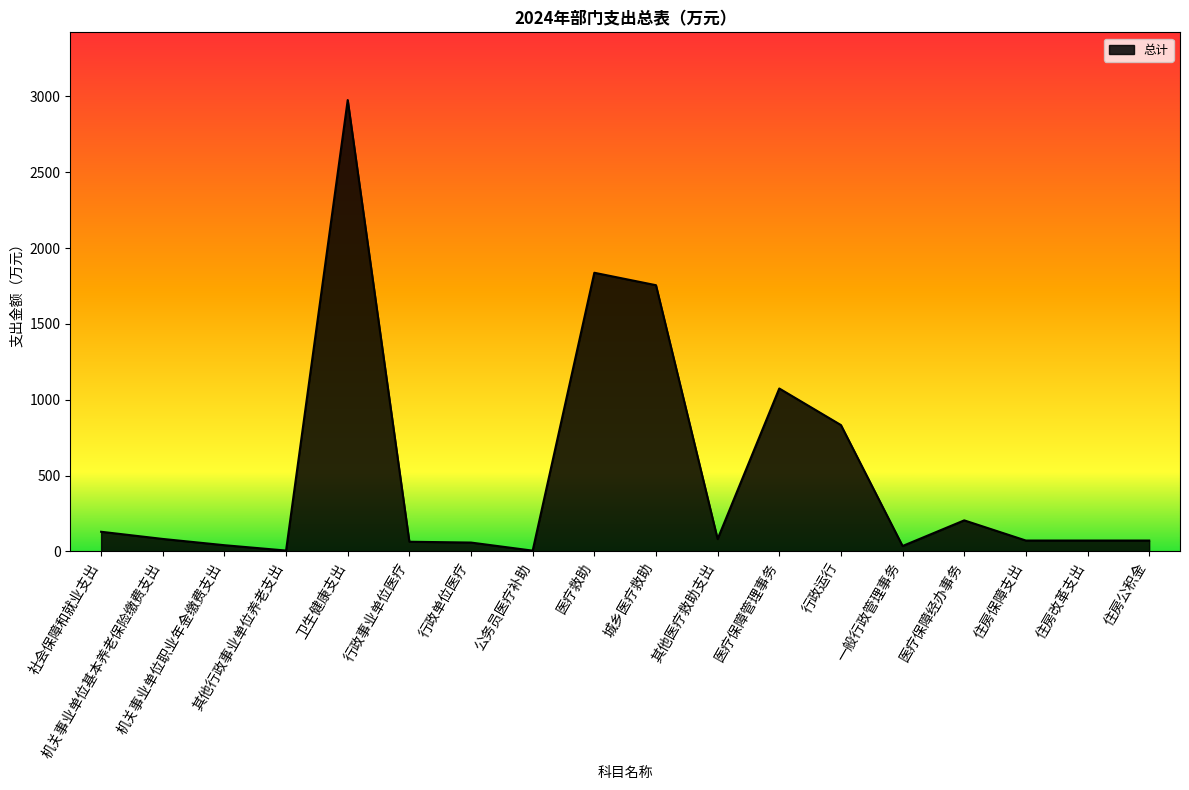

How many values are below 82?

9